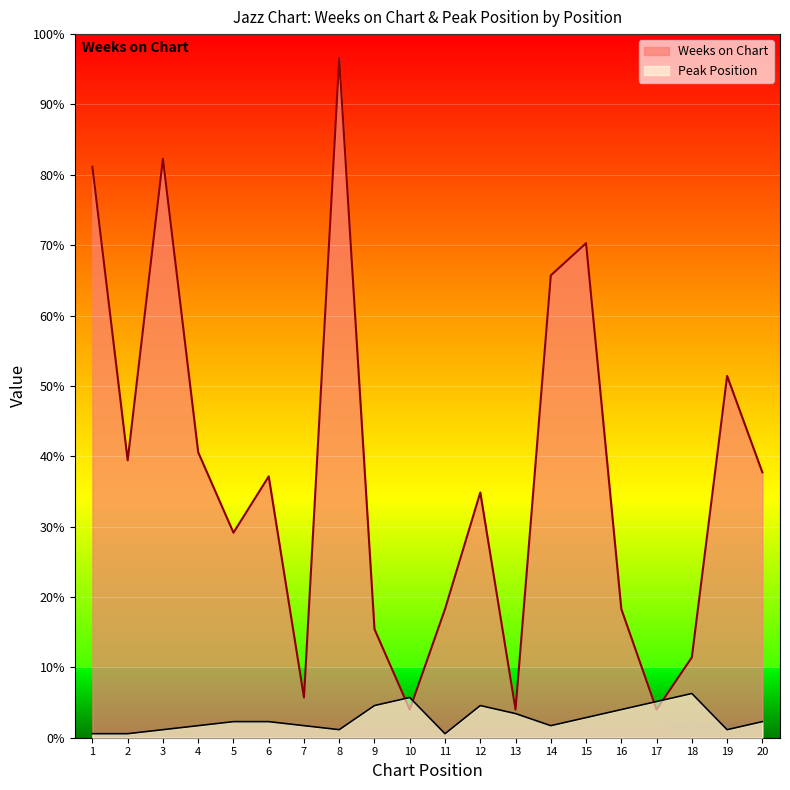

What is the minimum value for Peak Position?

1